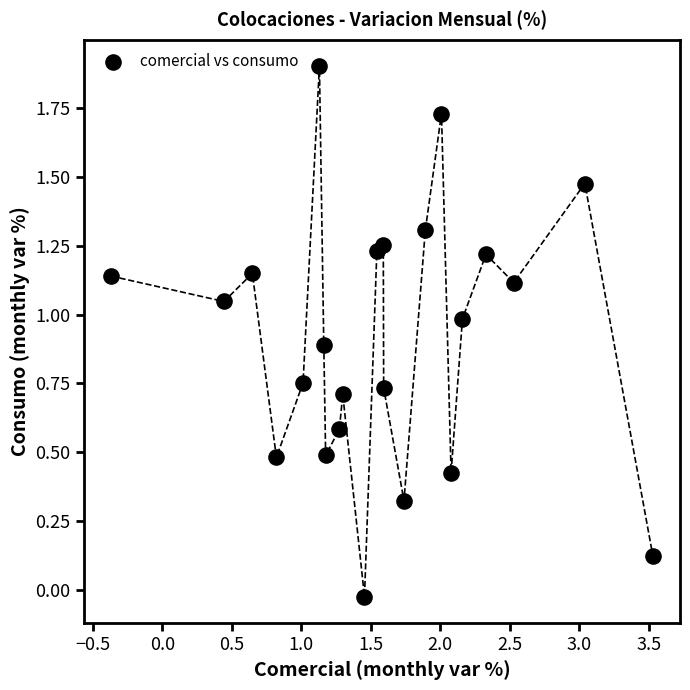

What is the range of Y values (max minus min)?

1.9